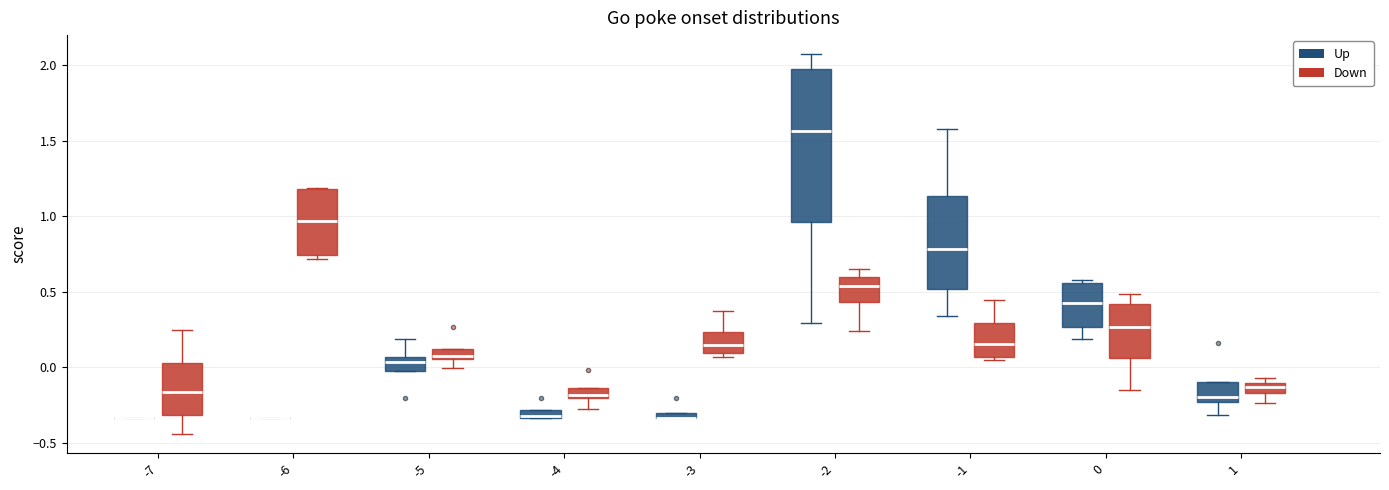

Comparing the boxes themselves (not the whiskers), which one is the tallest?

-2 (Up)